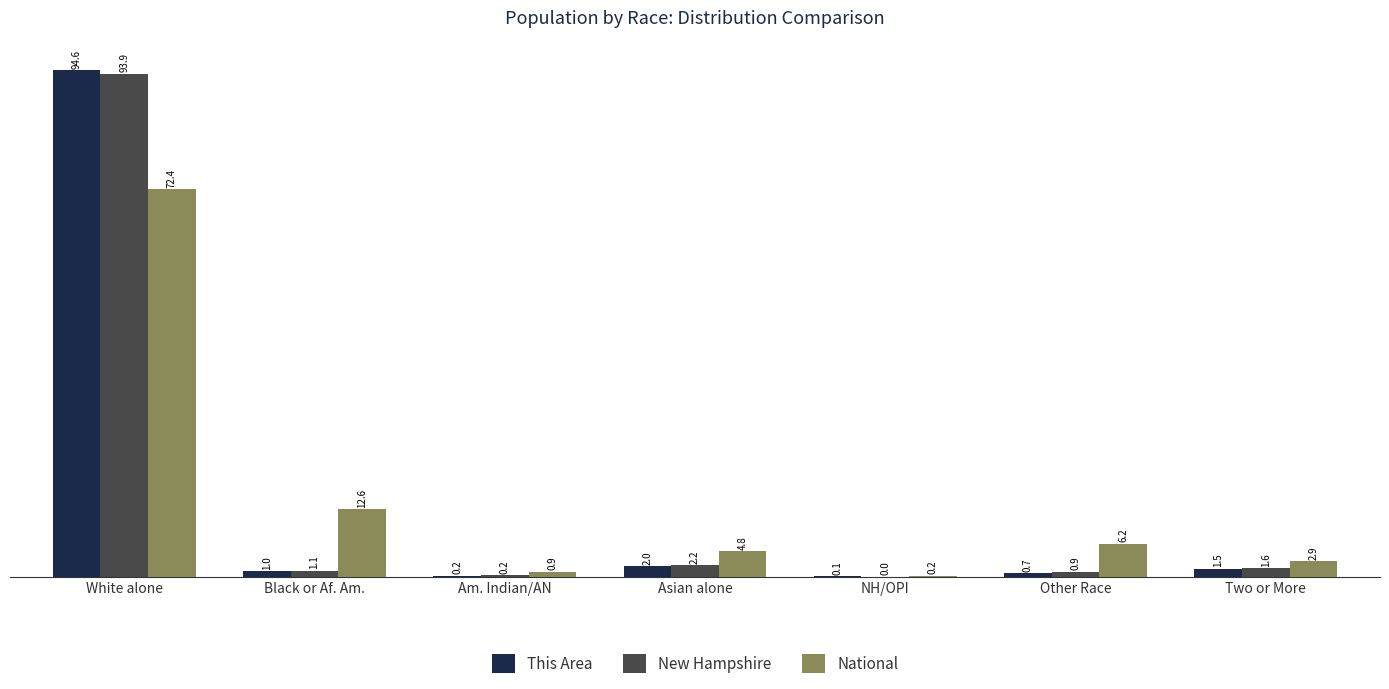

Is the value of This Area at White alone greater than the value of New Hampshire at White alone?

Yes